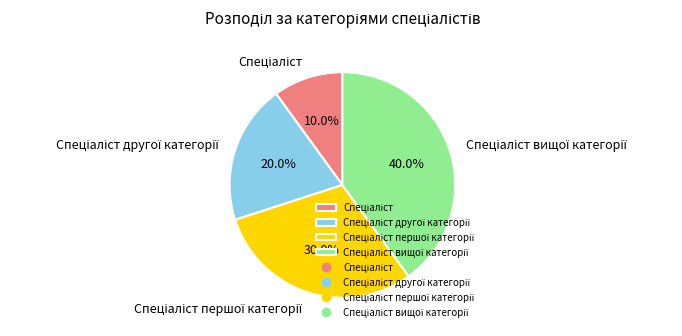

Is there any slice that represents more than half of the pie?

No